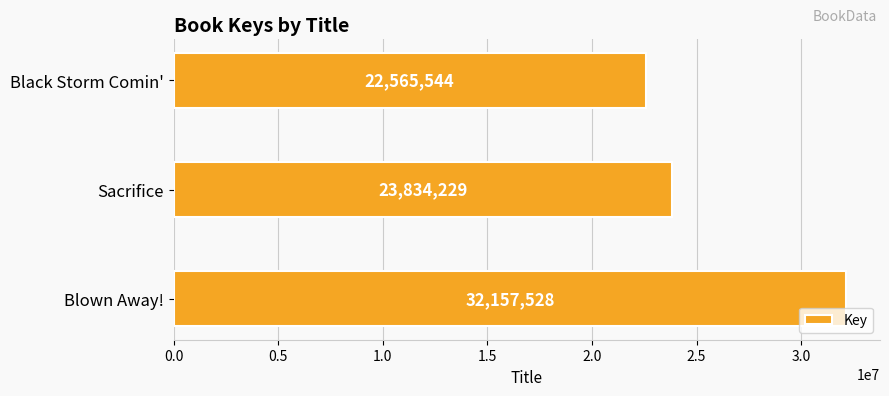

List the labels in order of value, largest first.

Blown Away!, Sacrifice, Black Storm Comin'